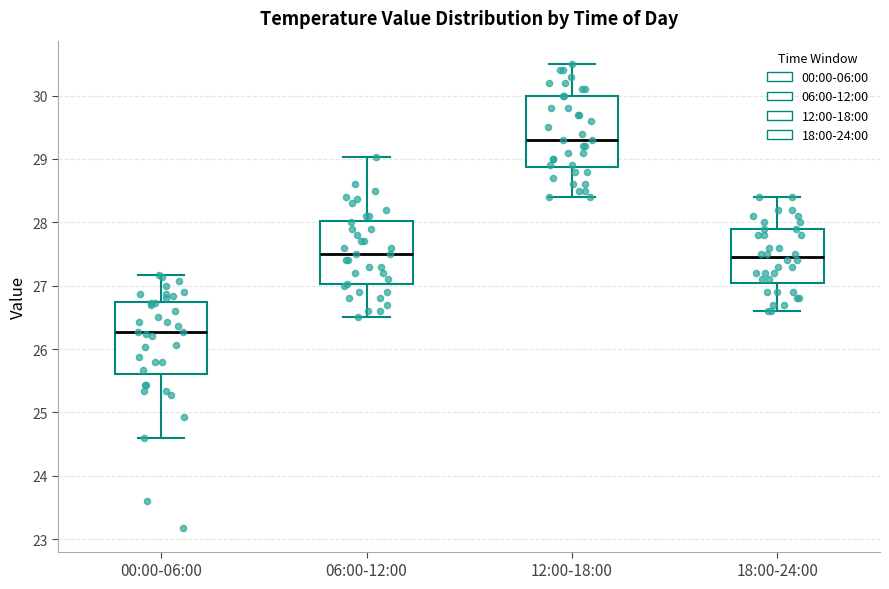

Reading left to right, transcribe this box plot: for each box, give where its median line is, the range the box spans, and where its two whiskers end, as read against the y-axis. The values are not printed on the chart, so give them approximately, as read against the axis.

00:00-06:00: median 26.3, box 25.6 to 26.7, whiskers 24.6 to 27.2
06:00-12:00: median 27.5, box 27.0 to 28.0, whiskers 26.5 to 29.0
12:00-18:00: median 29.3, box 28.9 to 30.0, whiskers 28.4 to 30.5
18:00-24:00: median 27.5, box 27.1 to 27.9, whiskers 26.6 to 28.4